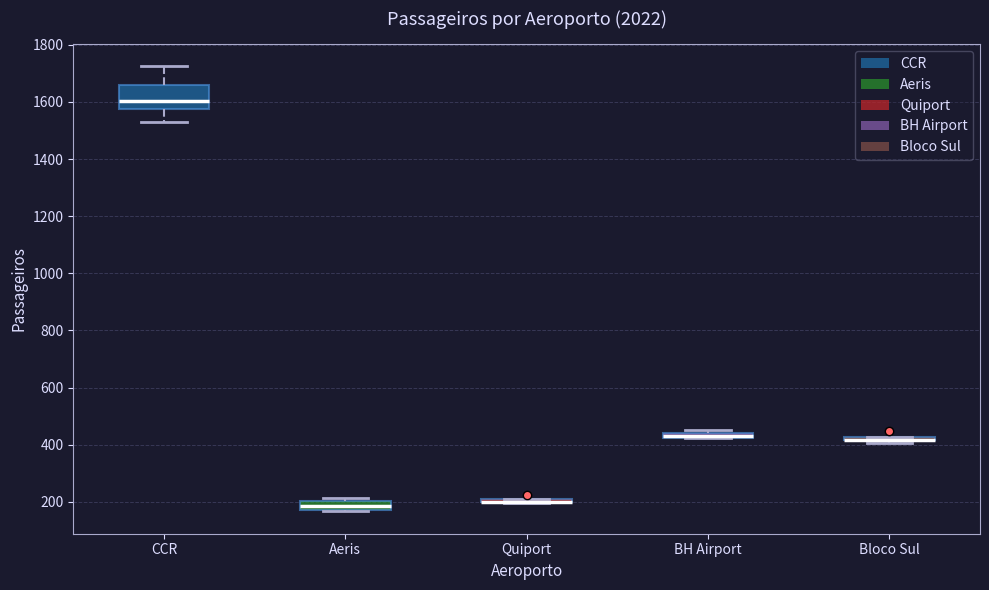

Where is the lower edge of the box for Aeris on the y-axis? The values are not printed on the chart, so give them approximately, as read against the axis.

160